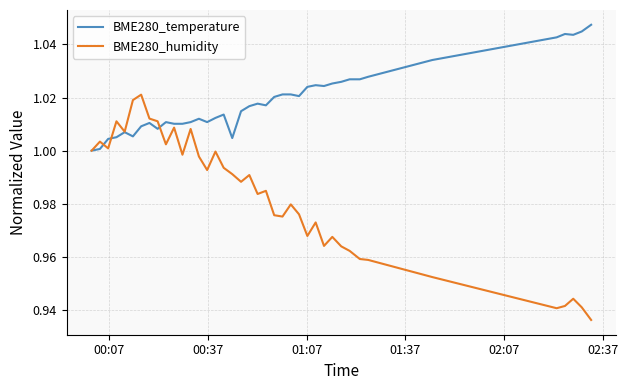

Which series has the largest total across all categories?

BME280_temperature